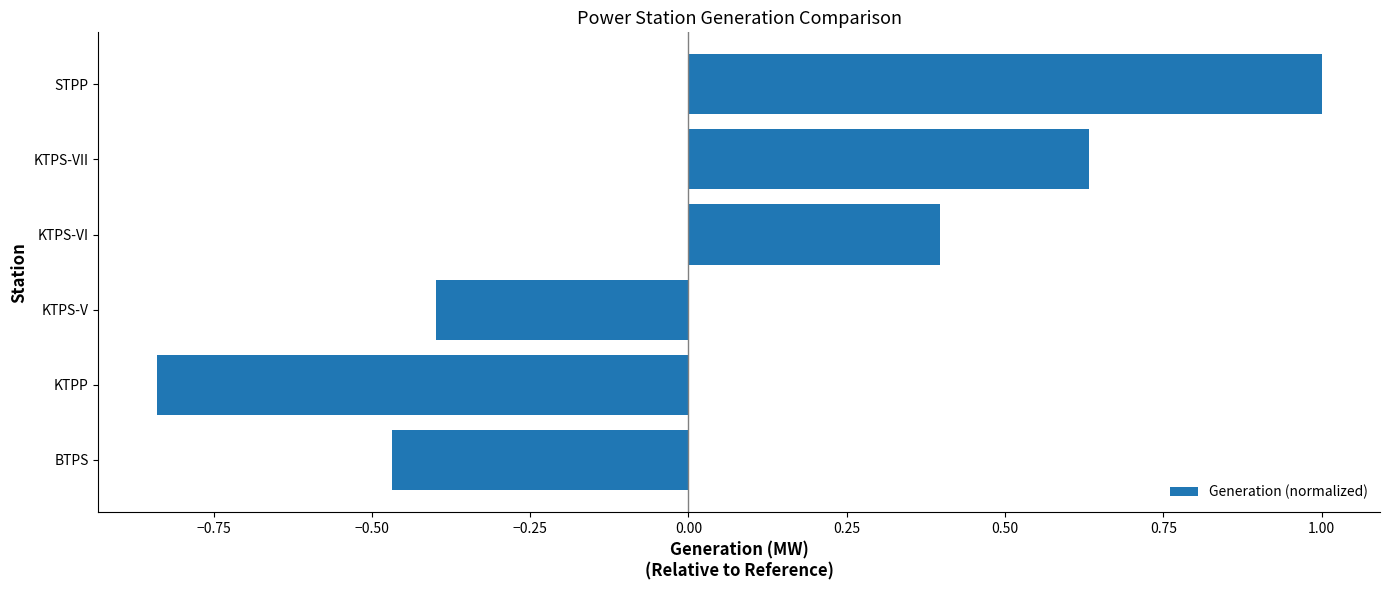

How many values are above zero?

3